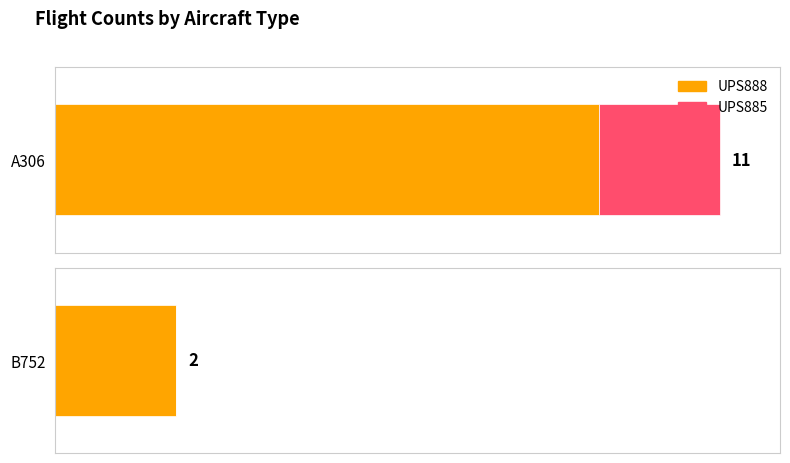

What is the sum of the UPS885 values at B752 and A306?

2